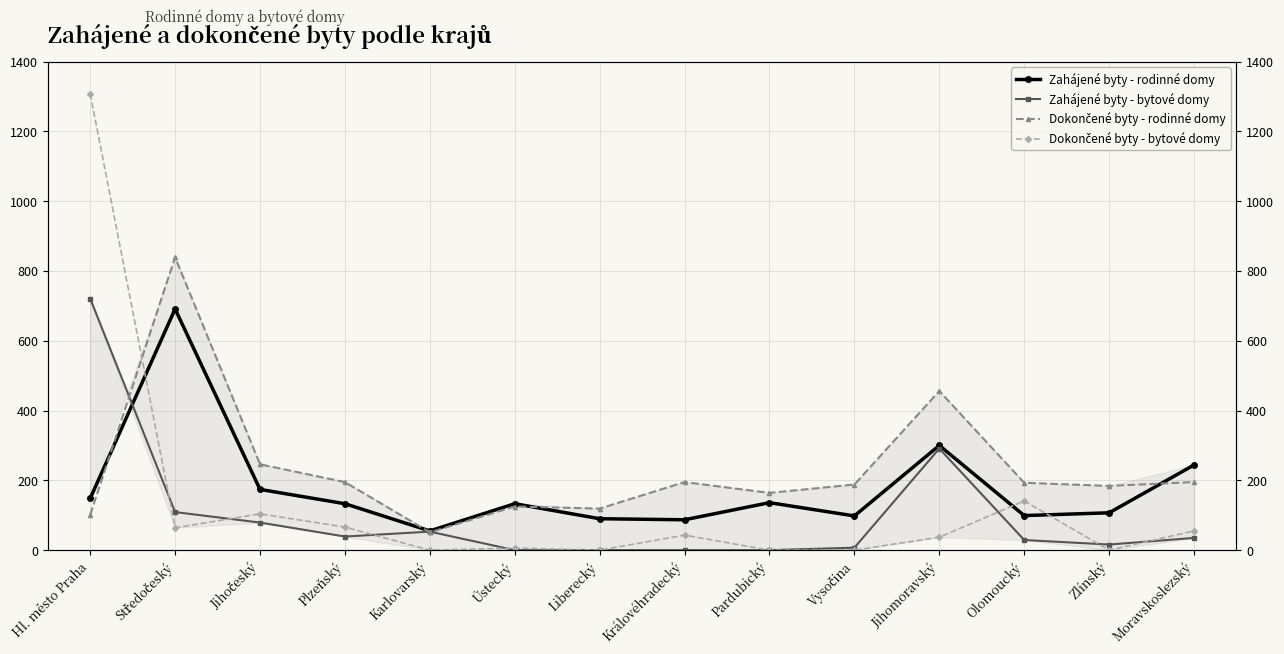

Reading right to left, list all the values displayed in this chart.

Zahájené byty - rodinné domy: 244	107	99	300	98	136	87	90	133	55	133	174	691	148
Zahájené byty - bytové domy: 35	16	29	291	7	0	0	0	0	53	39	79	109	721
Dokončené byty - rodinné domy: 195	184	193	456	188	164	195	119	125	51	195	246	839	101
Dokončené byty - bytové domy: 55	0	141	37	0	0	43	0	6	0	66	104	64	1308